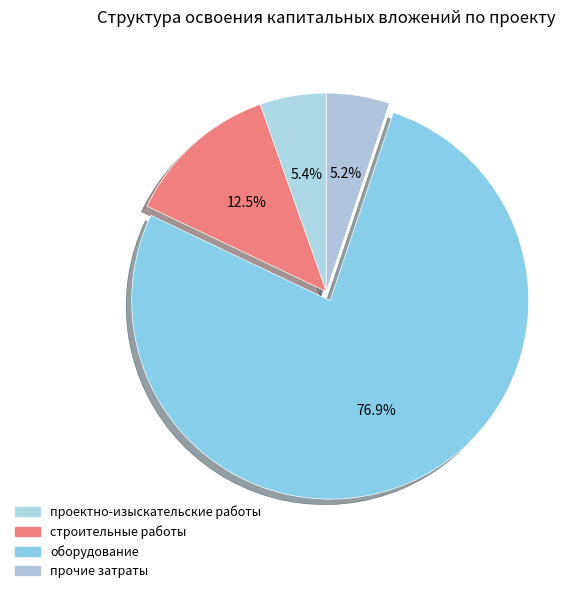

Which slice is the smallest?

прочие затраты